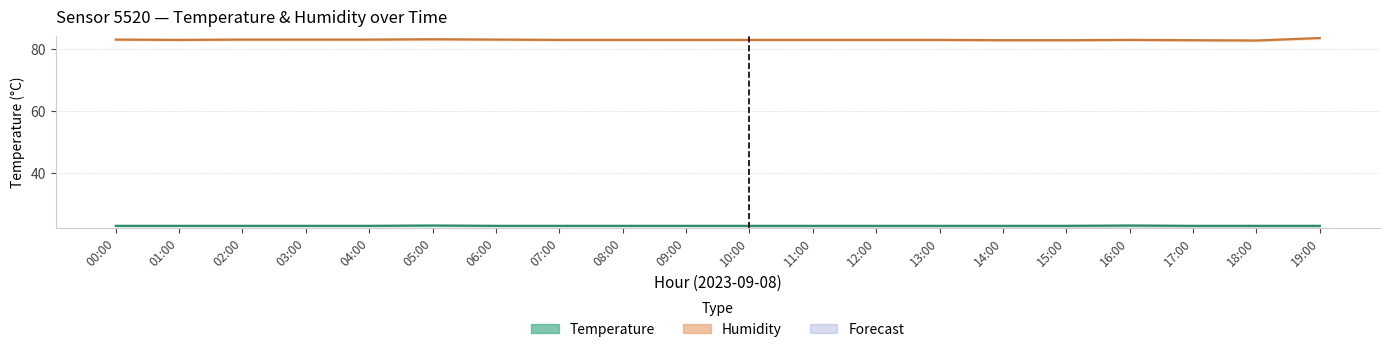

True or false: Temperature and Humidity intersect in this chart.

False